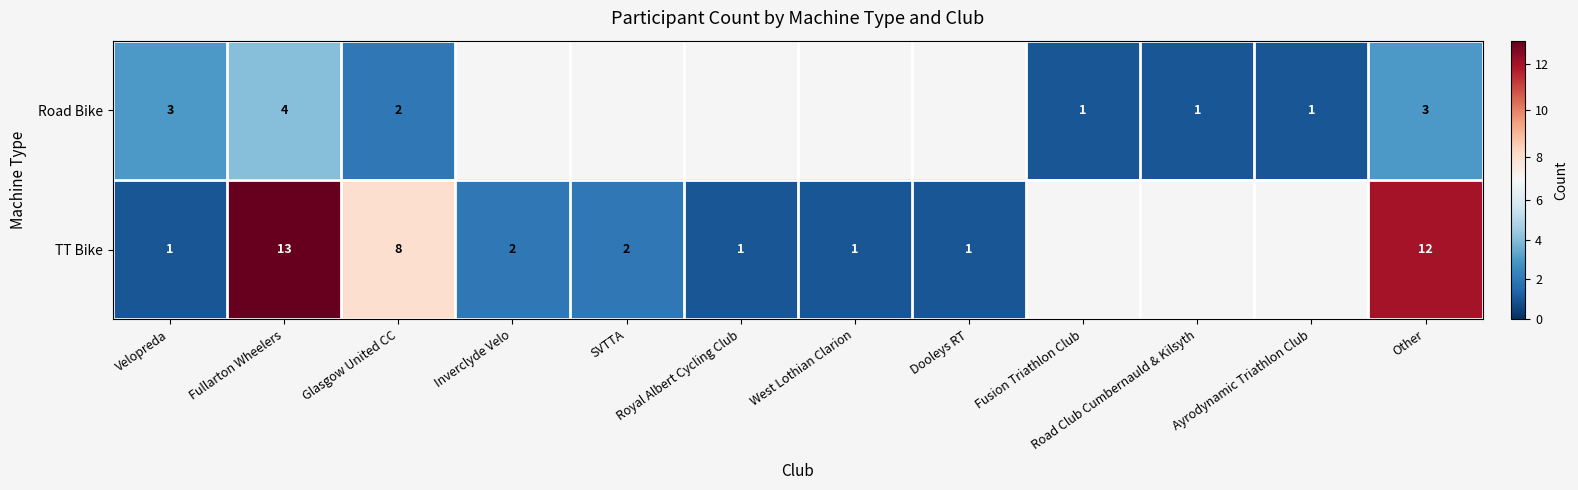

True or false: TT Bike has a value of 2 at Inverclyde Velo.

True